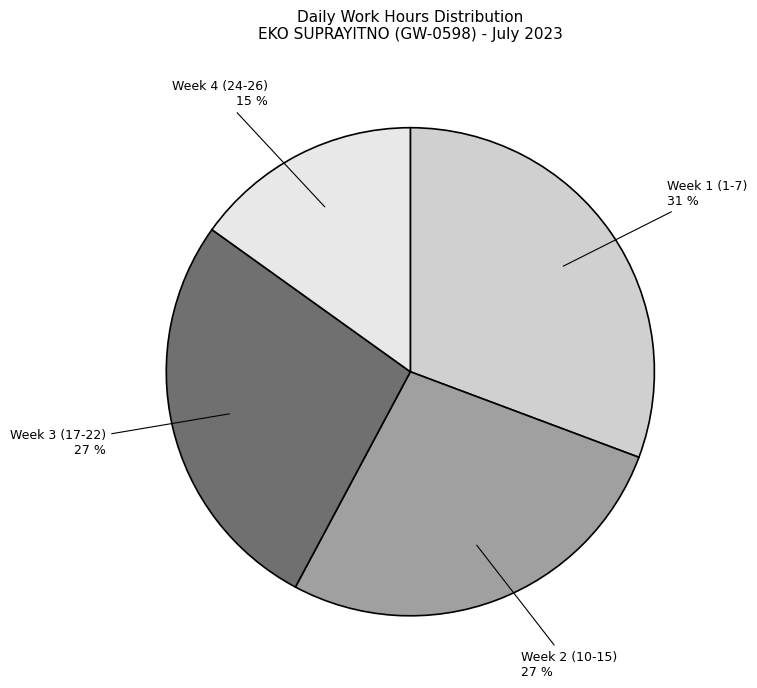

What percentage is the Week 4 (24-26) slice, to the nearest percent?

15%